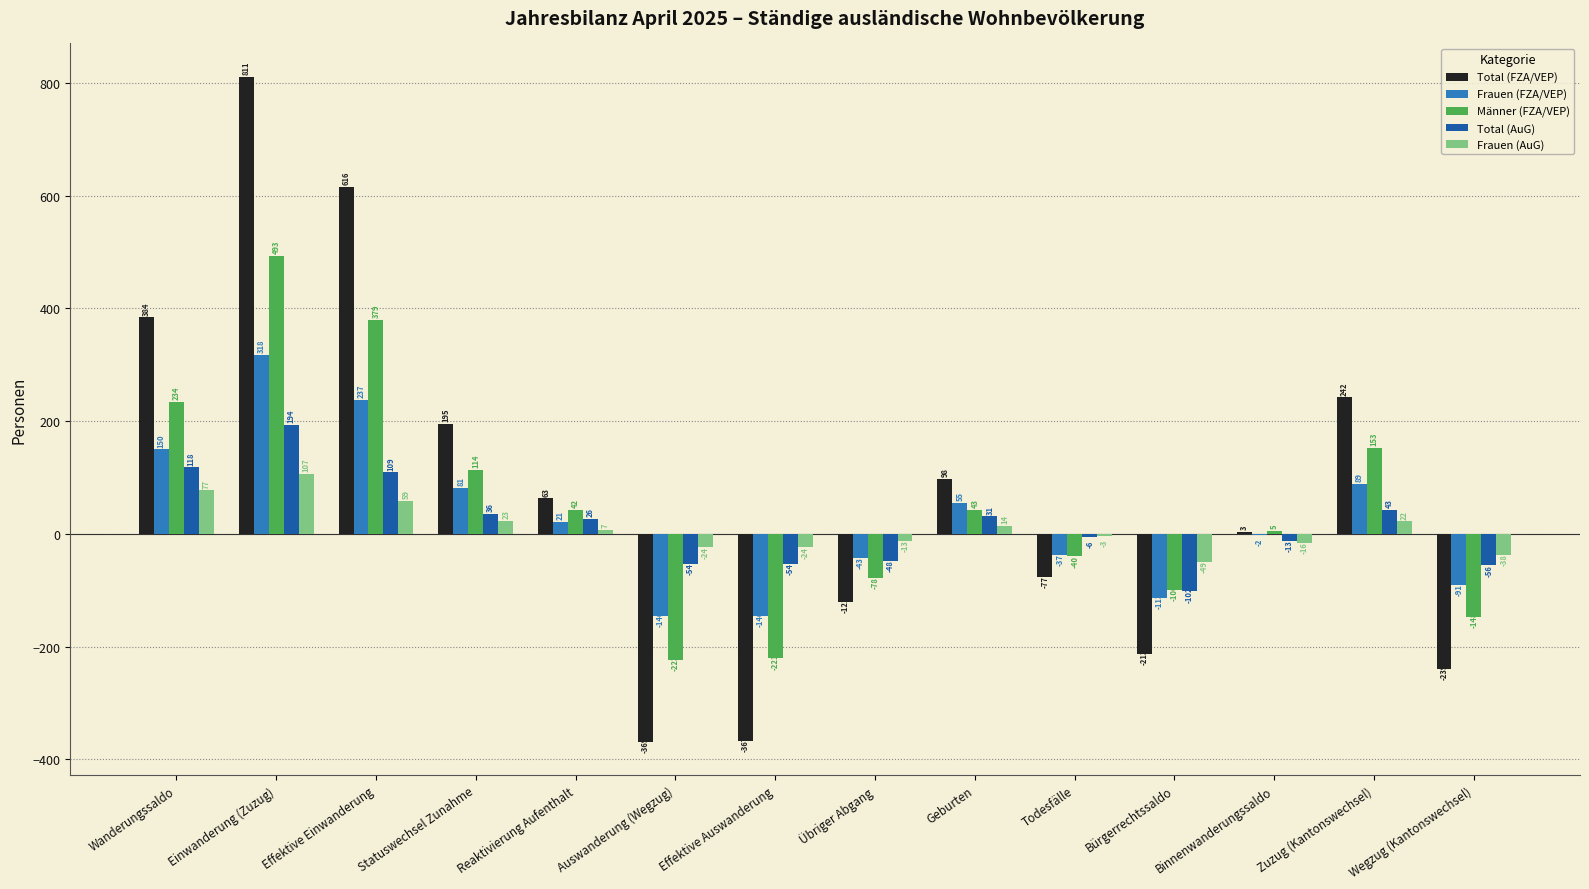

Which series has the largest total across all categories?

Total (FZA/VEP)